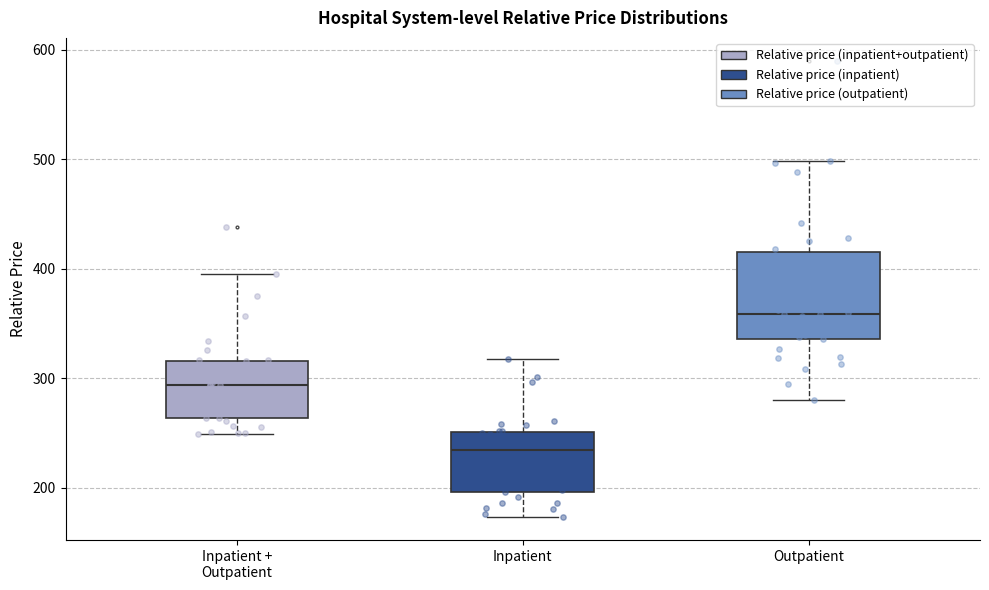

Which box's median line is the lowest?

Inpatient